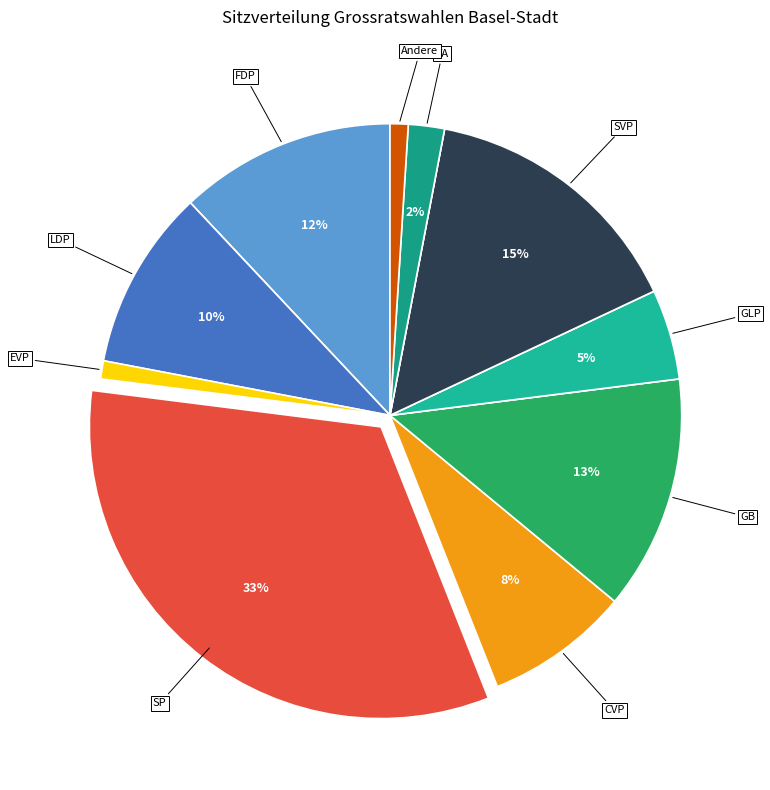

To the nearest percent, what is the difference between the largest and smallest slice percentages?

33%